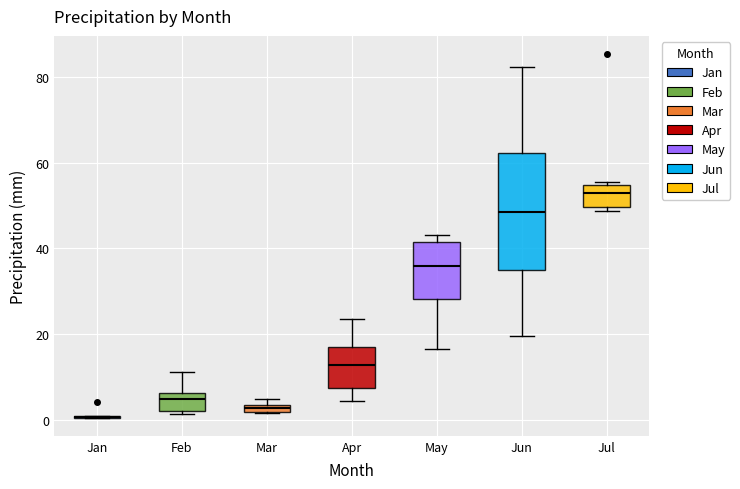

Where does the median line of the box for Jun sit on the y-axis? The values are not printed on the chart, so give them approximately, as read against the axis.

48